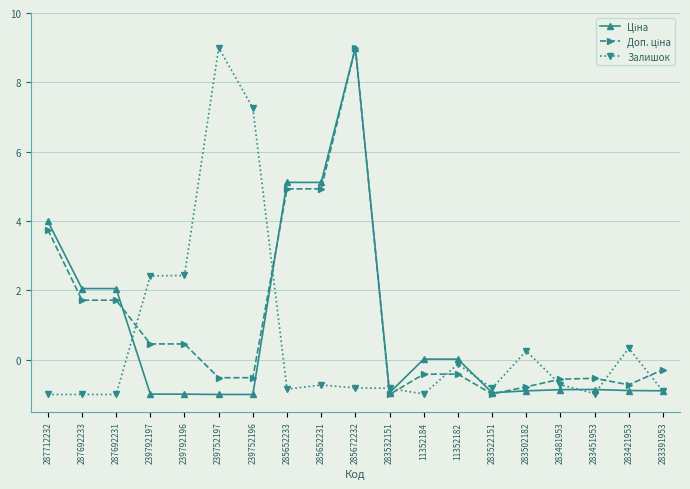

What is the total value across all series at 283522151?

-2.8